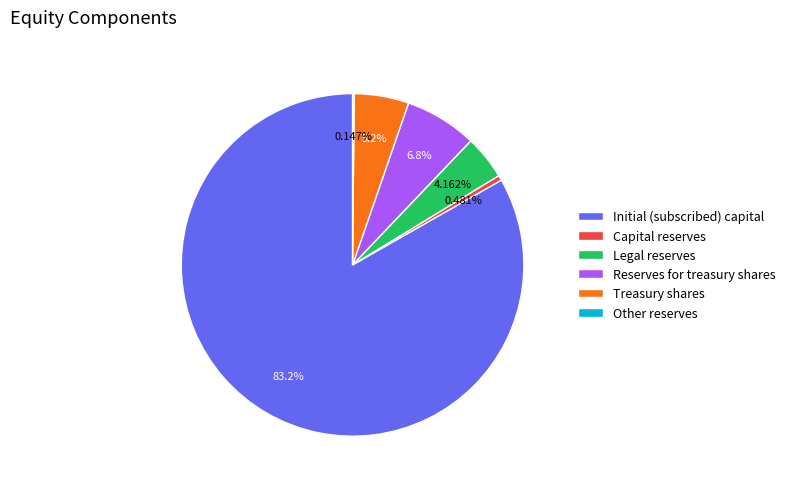

What is the total percentage of Reserves for treasury shares and Capital reserves?

7.3%